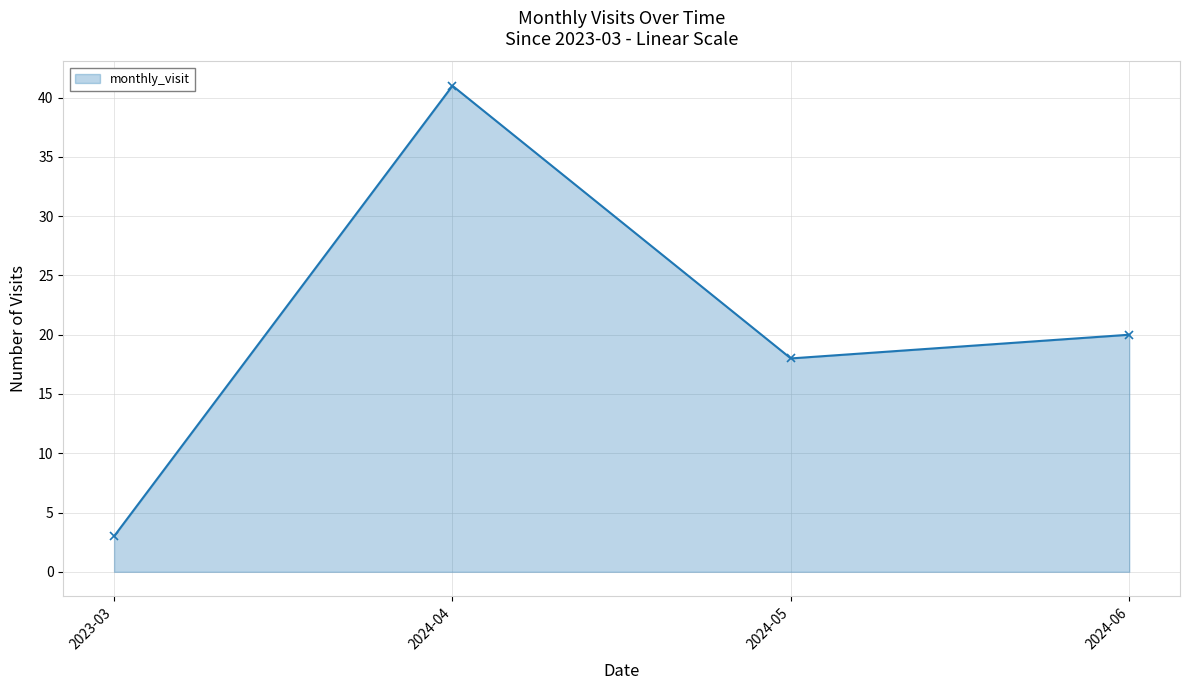

At which category does the data reach its first local valley?

2024-05